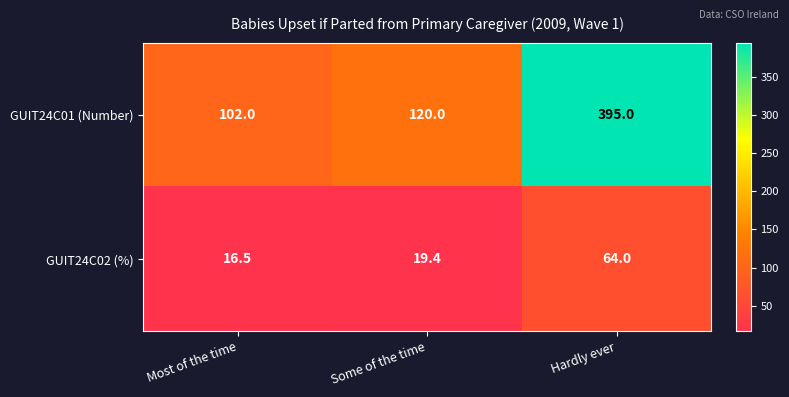

The value of GUIT24C02 (%) at Hardly ever is 64.0. True or false?

True